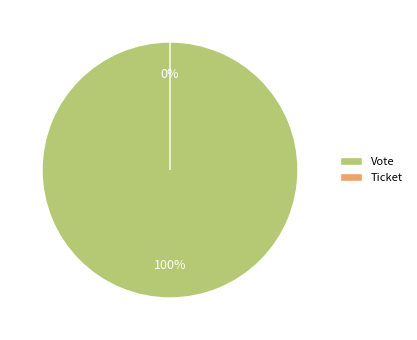

To the nearest percent, what is the average slice percentage?

50%